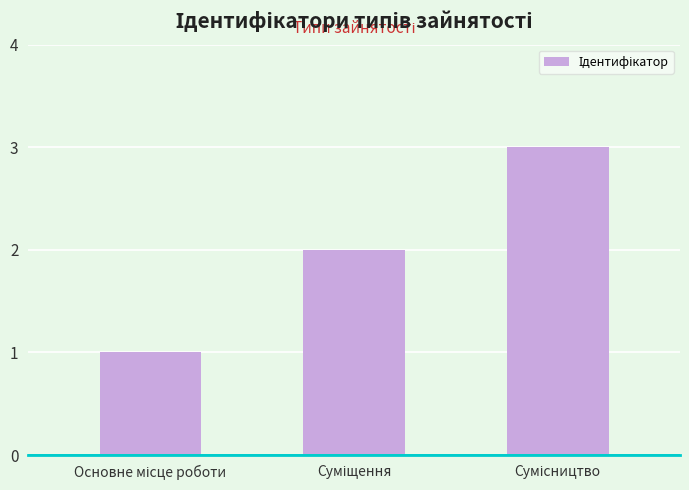

What is the maximum value shown in the chart?

3